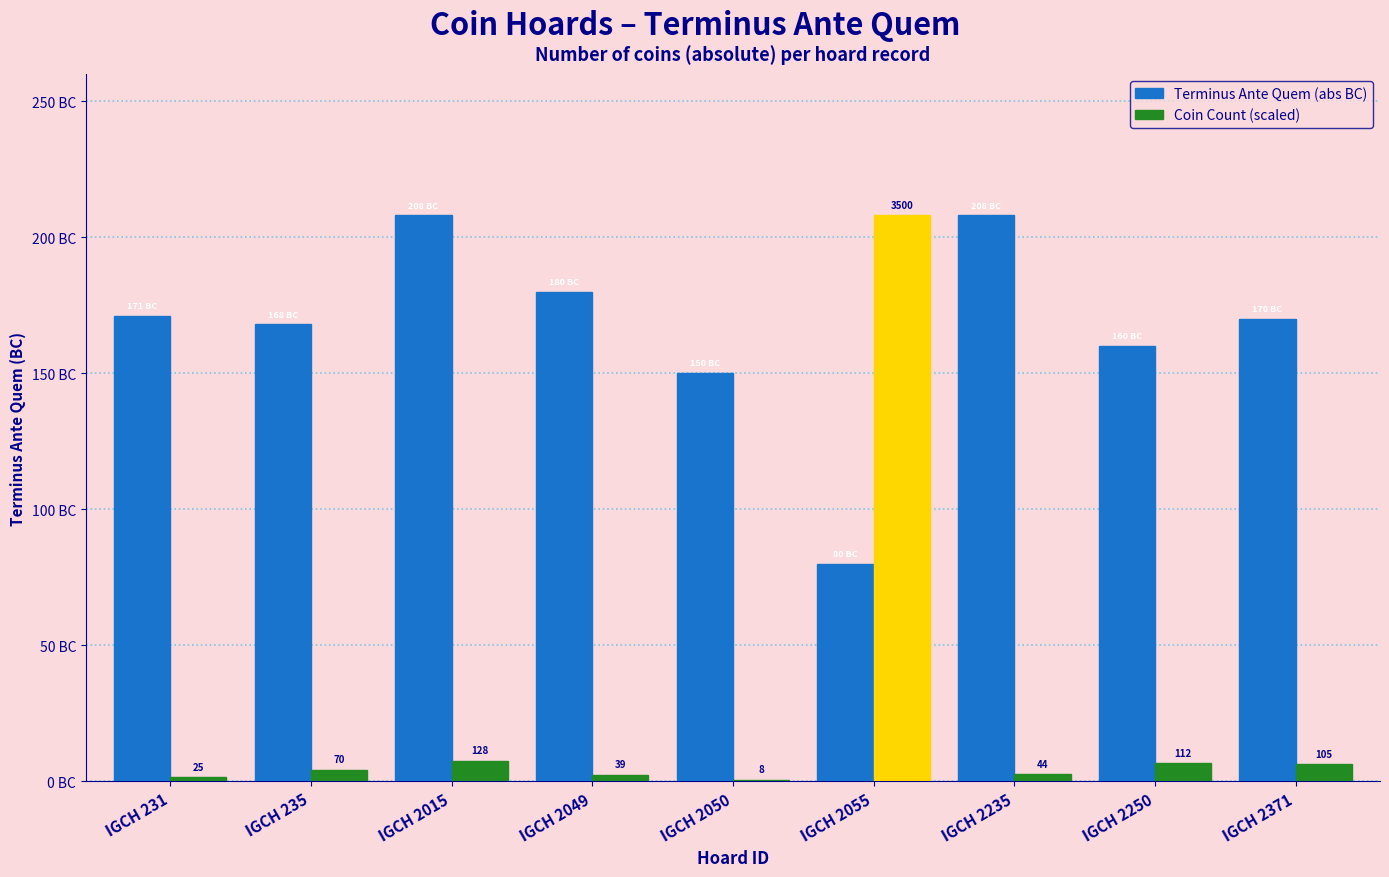

What are all the series names shown in the legend?

Terminus Ante Quem (abs BC), Coin Count (scaled)